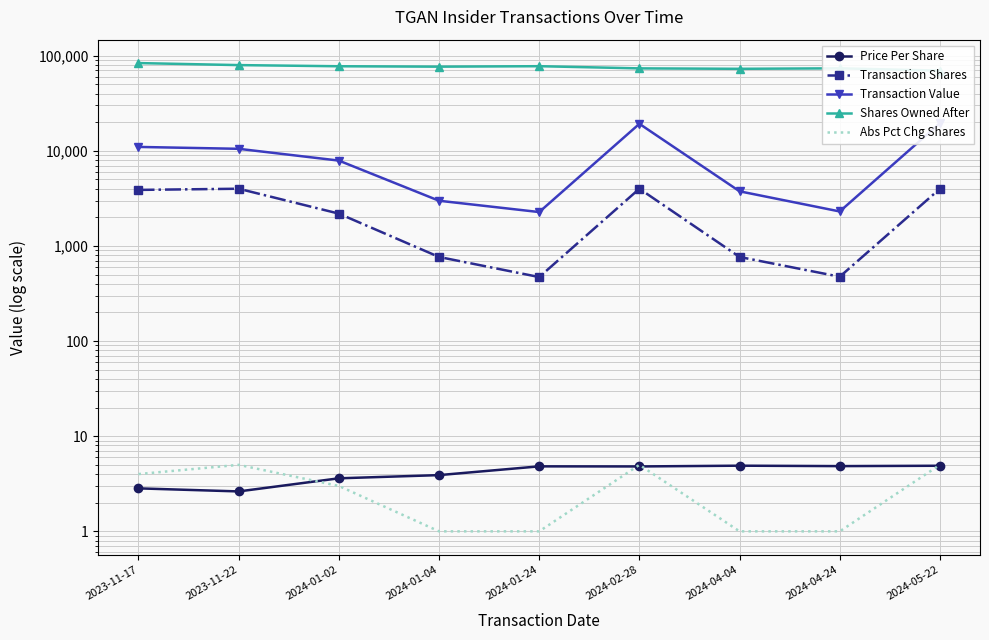

Which series has the widest spread of values?

Transaction Value